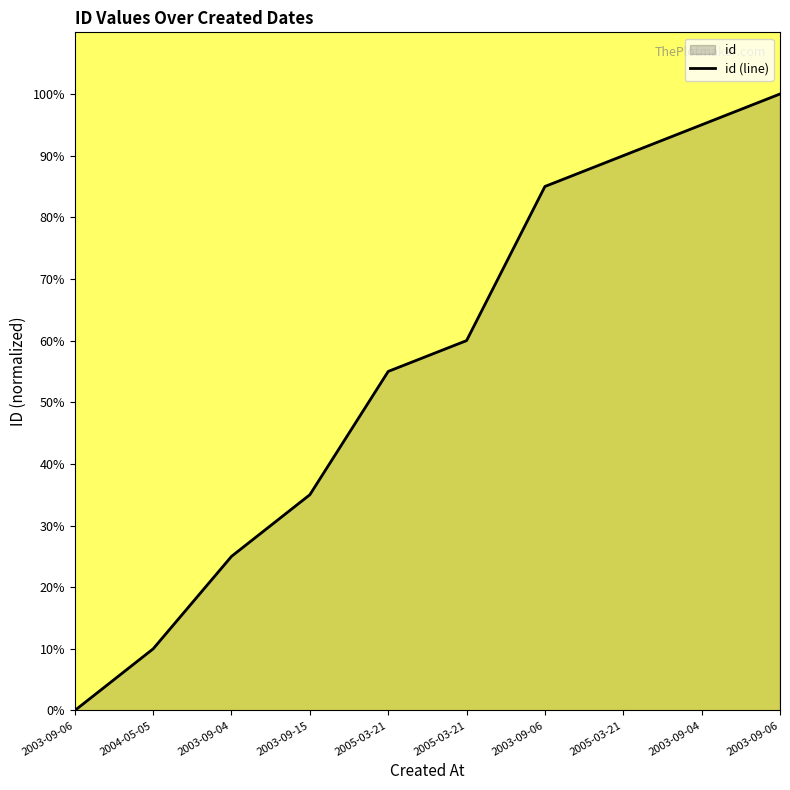

Where does the data first go above 60?

2003-09-06